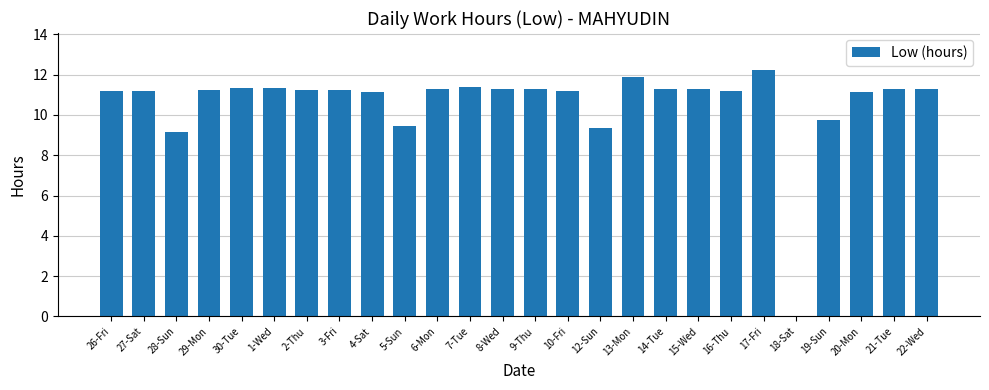

Which has a higher value, 28-Sun or 18-Sat?

28-Sun